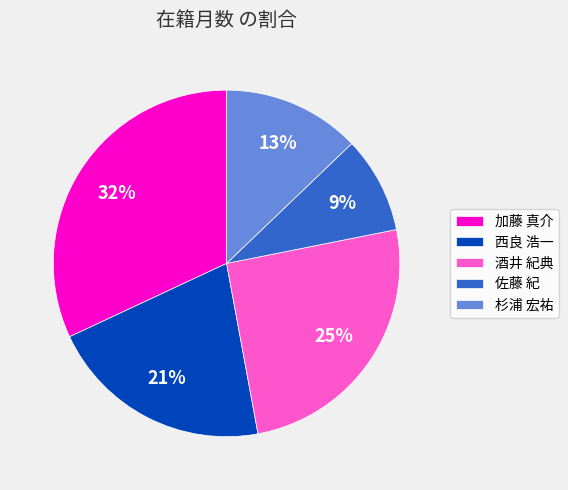

What is the largest slice in the pie chart?

加藤 真介